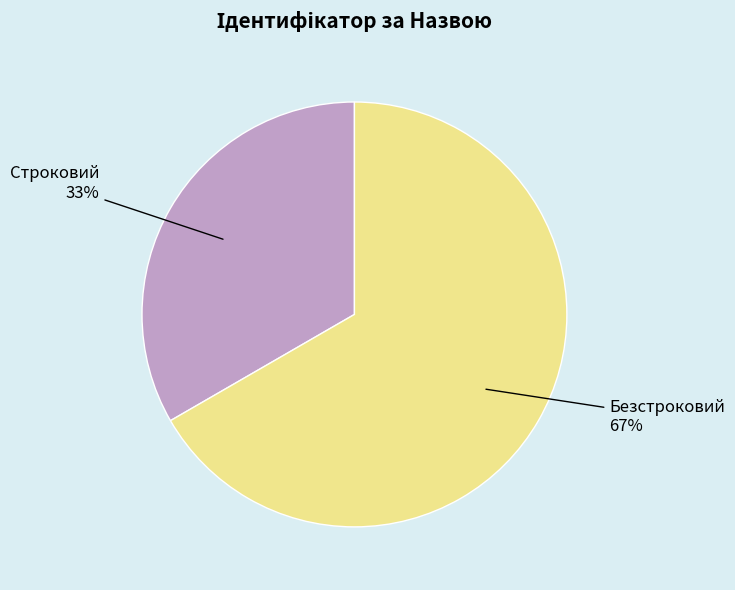

Combined, do Строковий and Безстроковий account for over 50%?

Yes